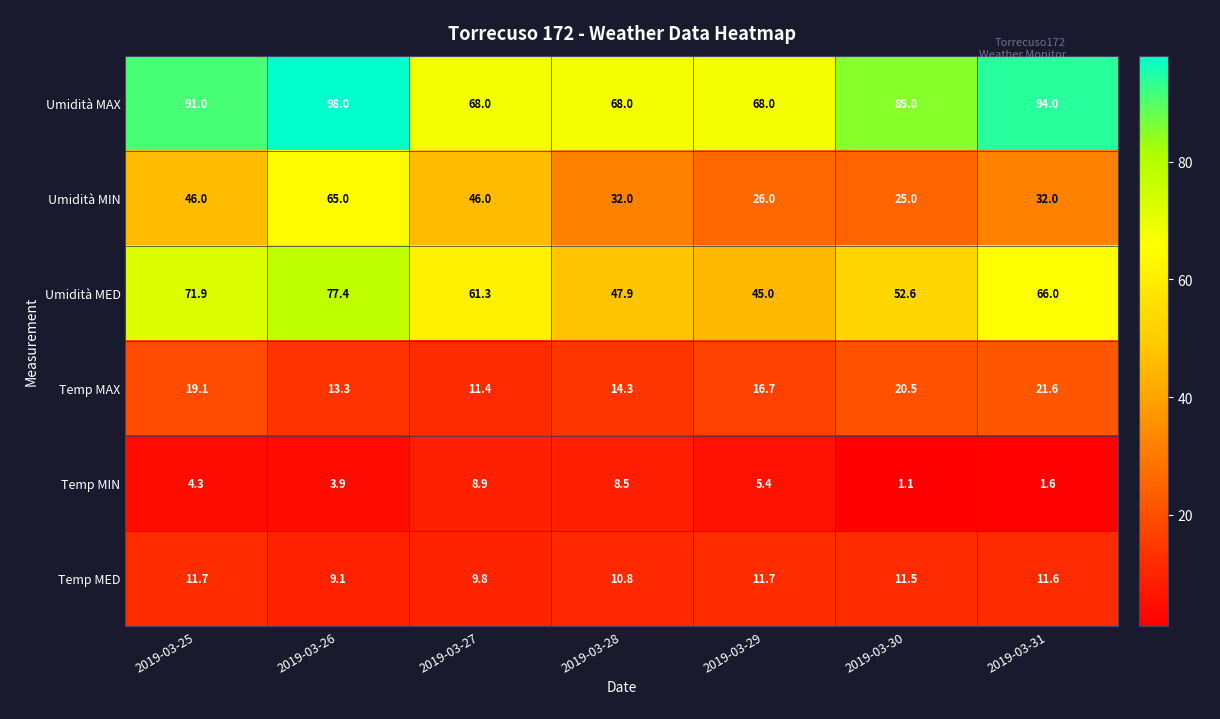

What is the spread (max minus min) of values at 2019-03-30?

83.9